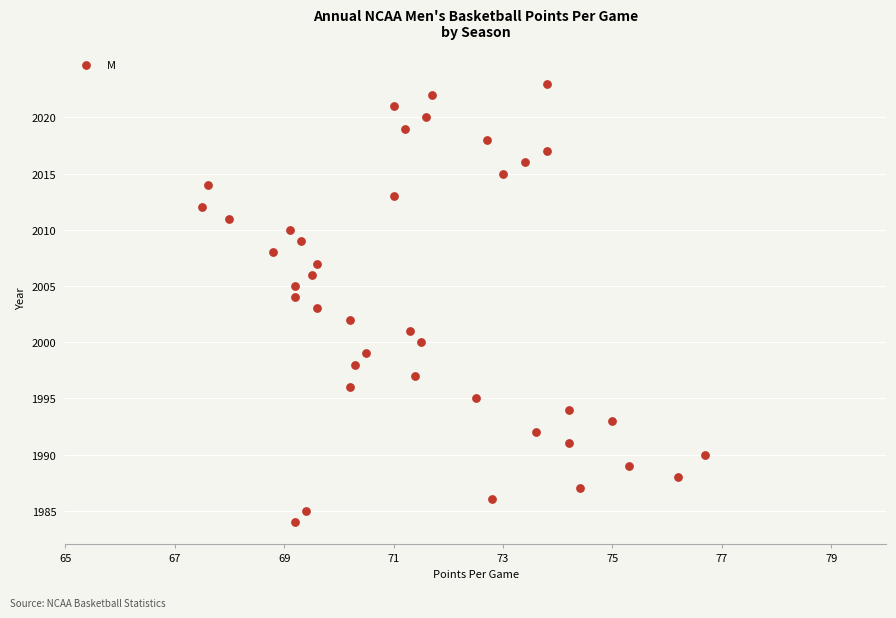

What is the range of Y values (max minus min)?

39